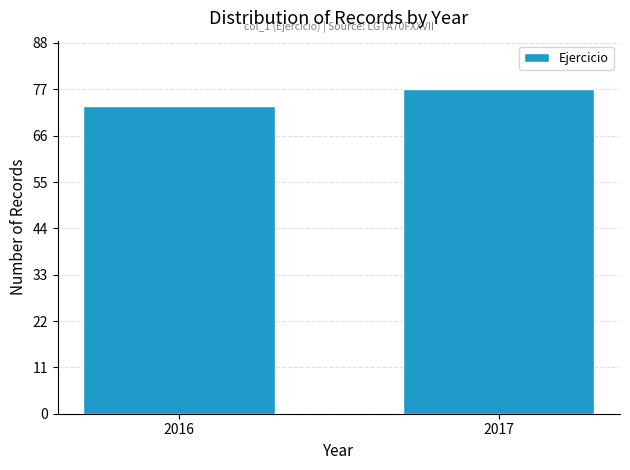

Reading left to right, extract all data points from this chart.

73	77